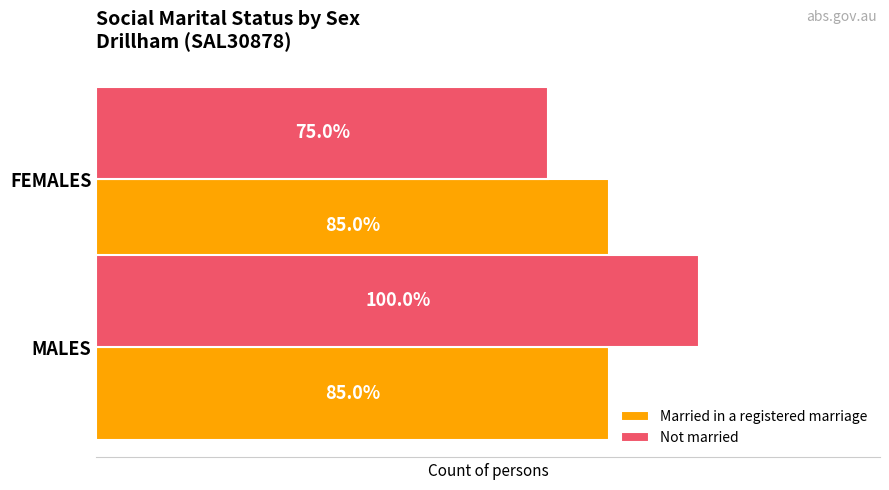

What are all the series names shown in the legend?

Married in a registered marriage, Not married